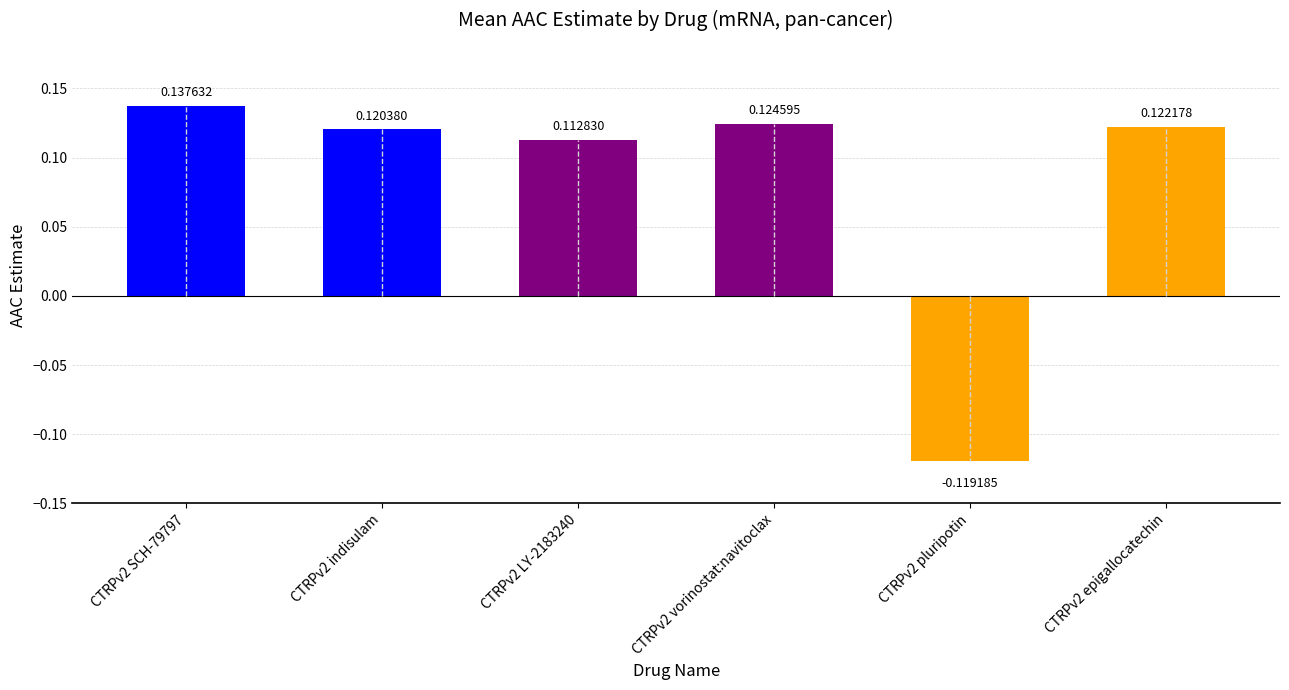

Rank the categories by value from highest to lowest.

CTRPv2 SCH-79797, CTRPv2 vorinostat:navitoclax, CTRPv2 epigallocatechin, CTRPv2 indisulam, CTRPv2 LY-2183240, CTRPv2 pluripotin